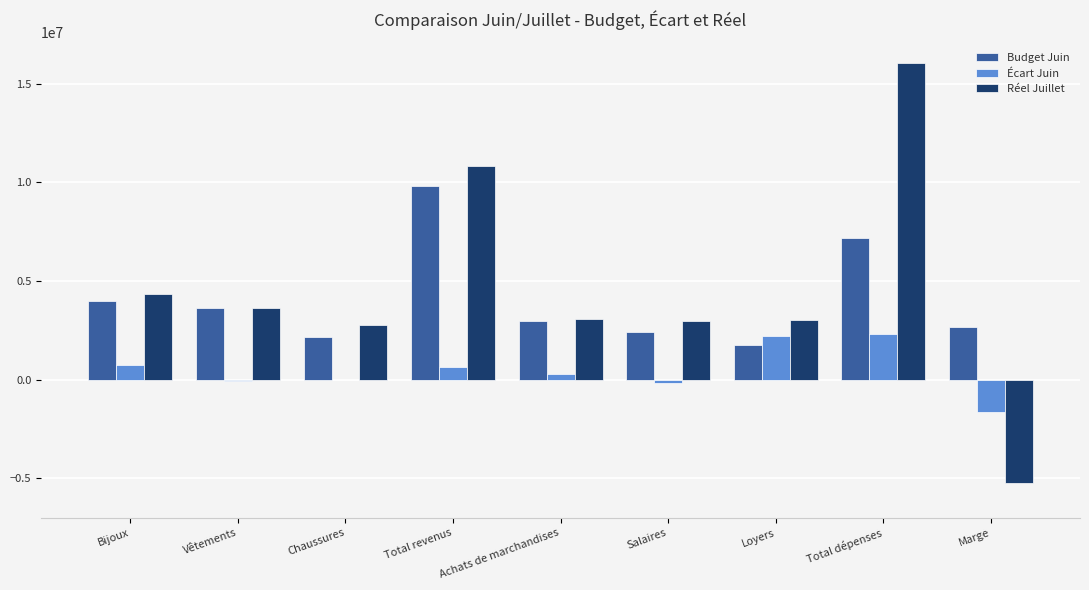

What is the maximum value for Budget Juin?

9841796